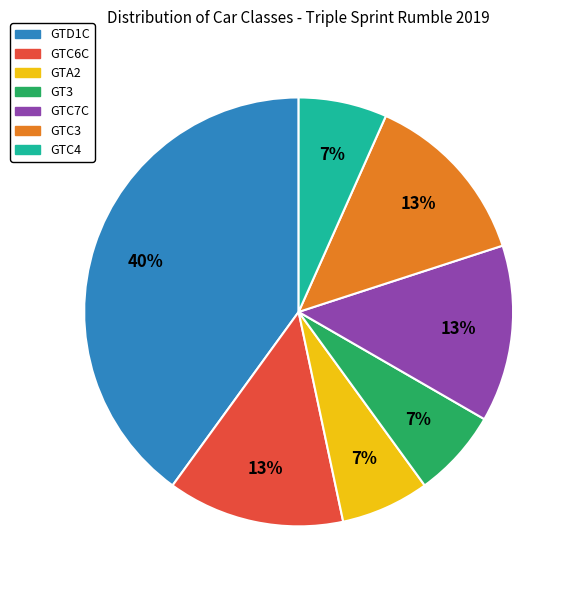

How many slices are in this pie chart?

7